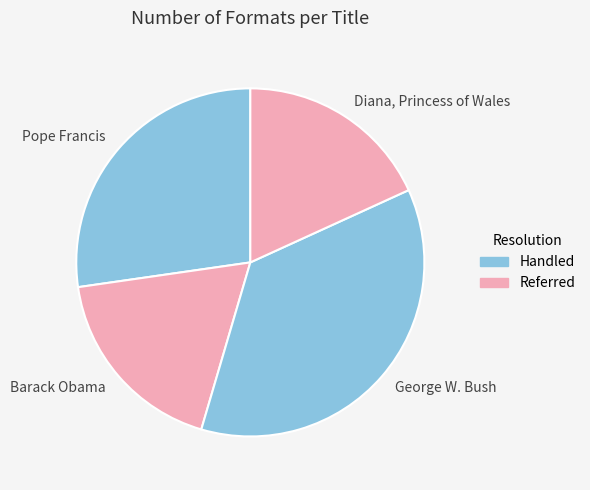

True or false: George W. Bush accounts for 36% of the total.

True